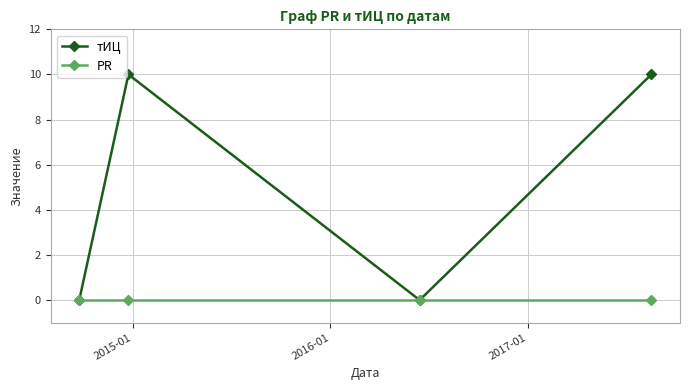

What are all the series names shown in the legend?

тИЦ, PR